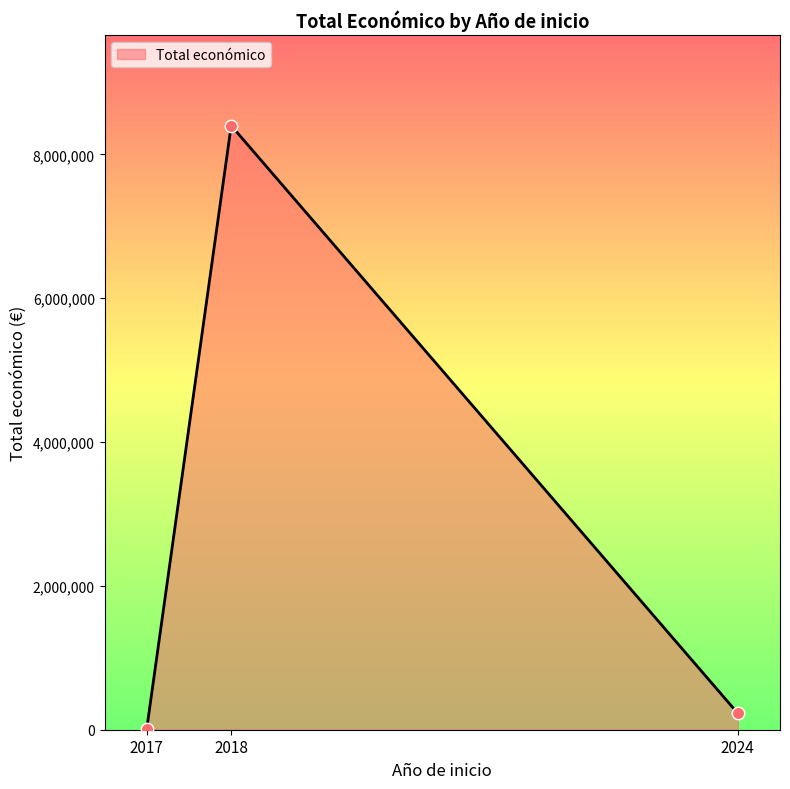

Approximately how many times larger is the value at 2018 compared to 2024?

36.8